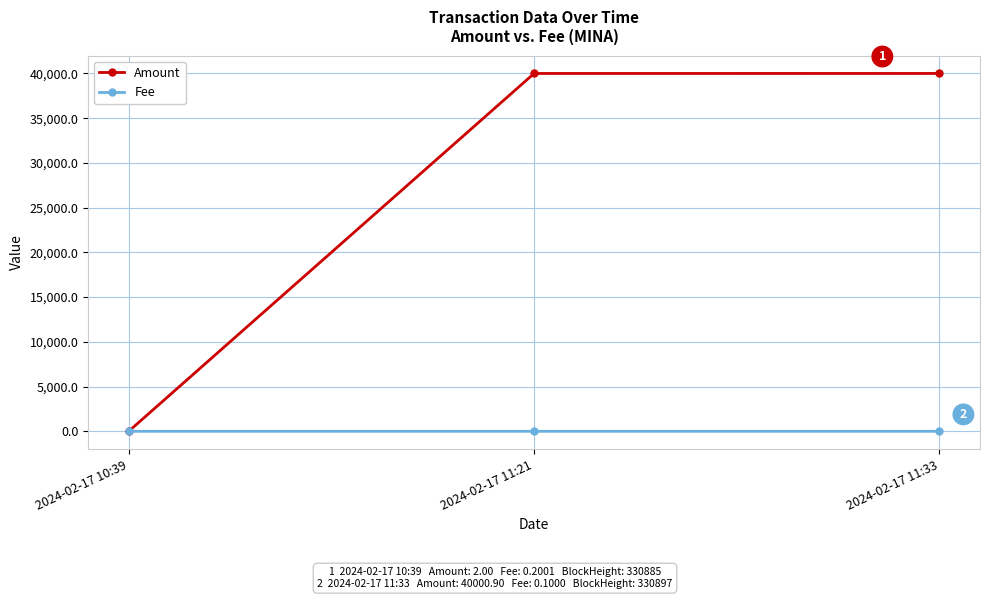

Which series has the largest range (max minus min)?

Amount